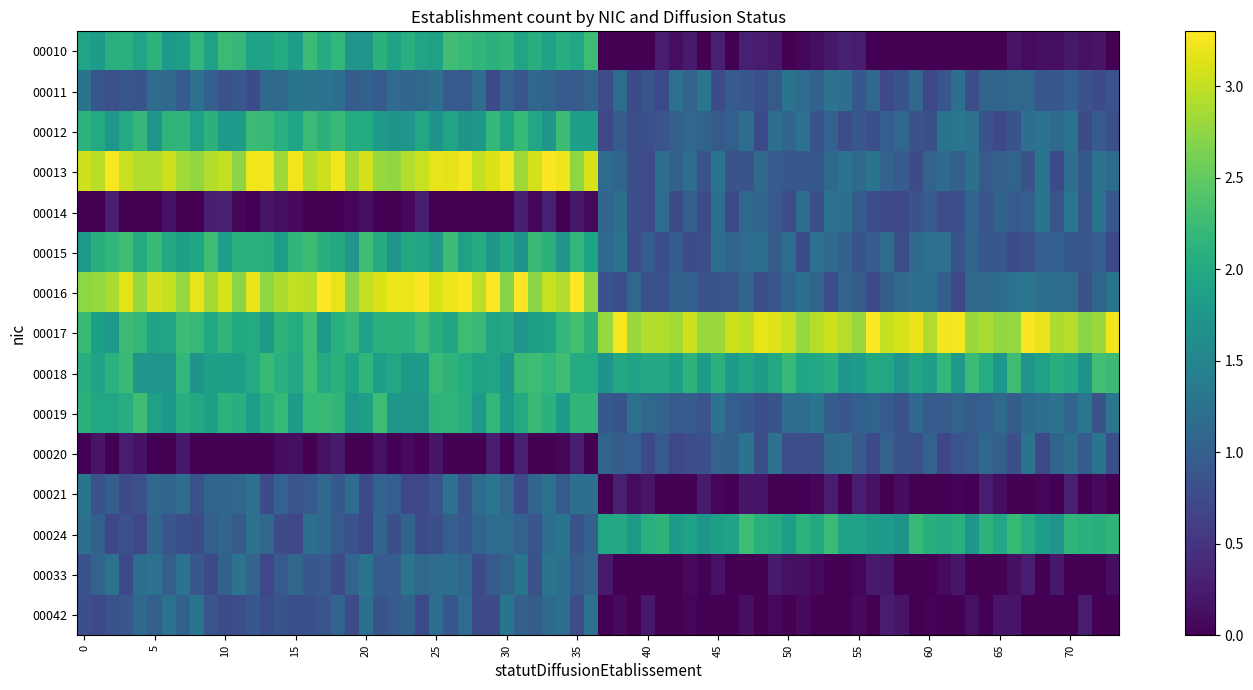

What is the maximum value shown in the chart?

3